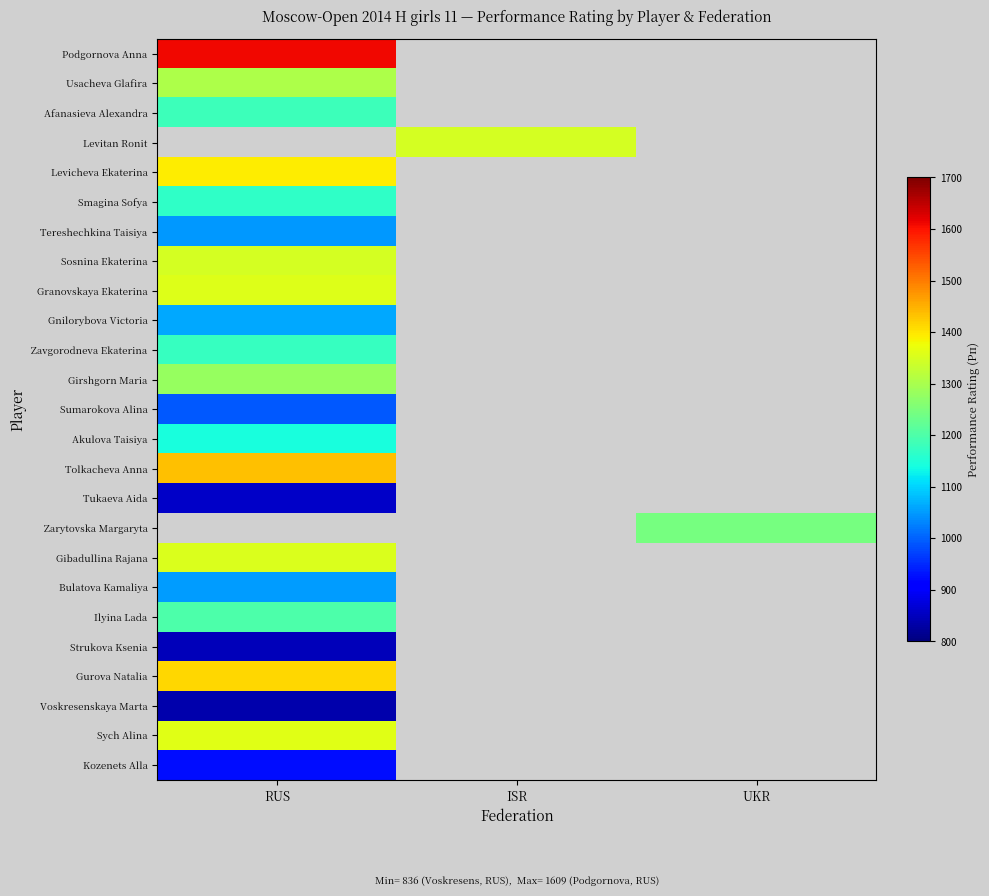

How many data points does each series have?

3